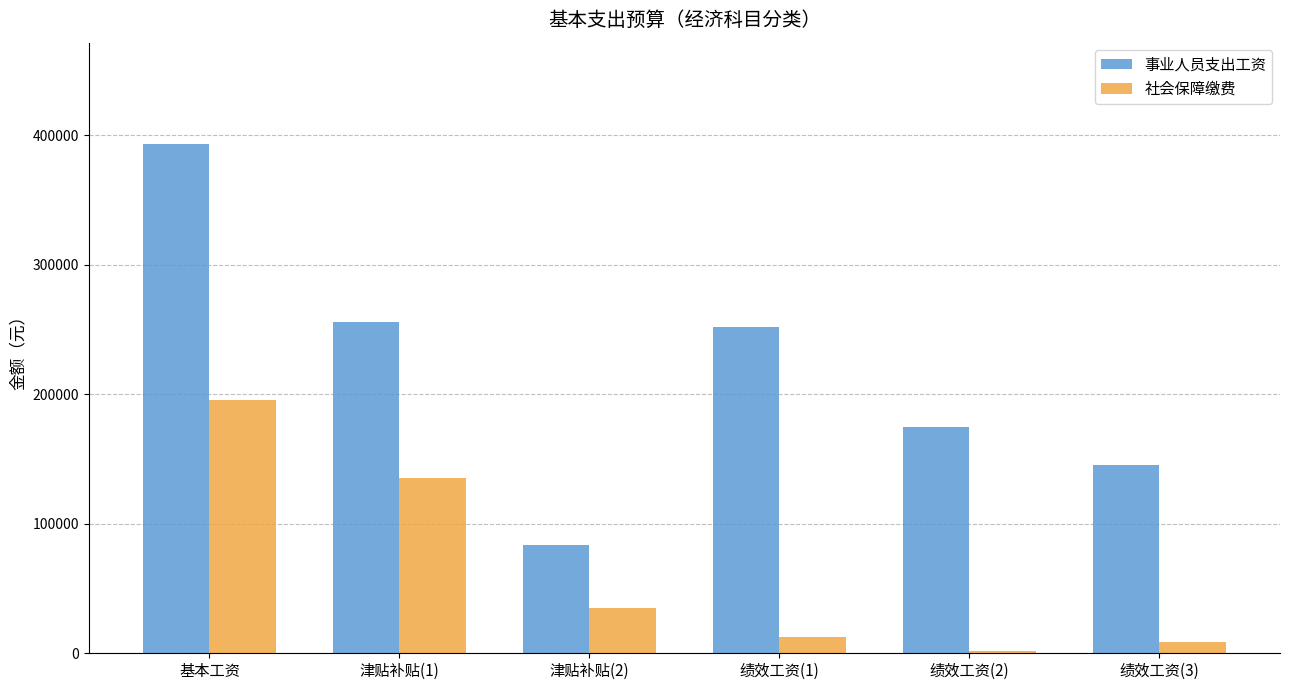

Where does the 事业人员支出工资 series first go above 252000?

基本工资